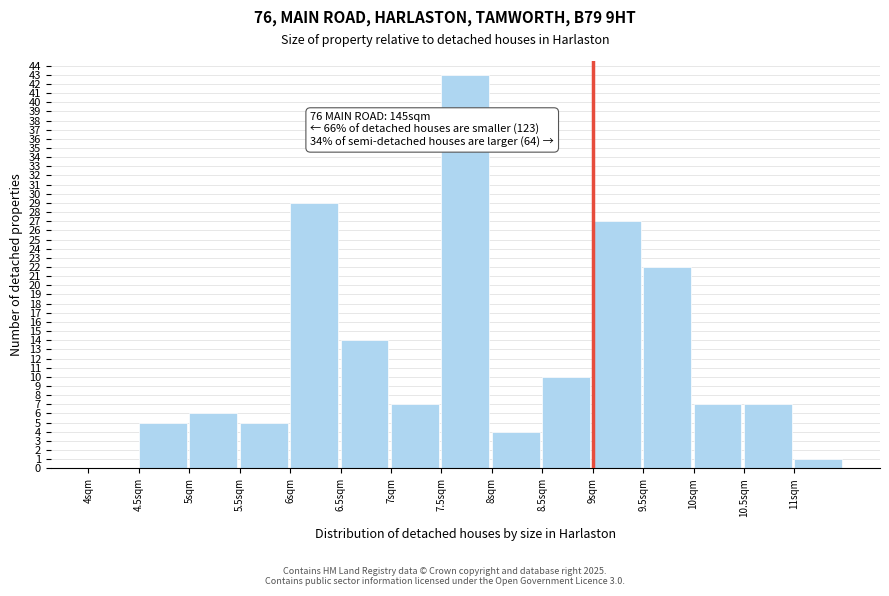

Which range on the x-axis has the tallest bar?

7.5 to 8.0